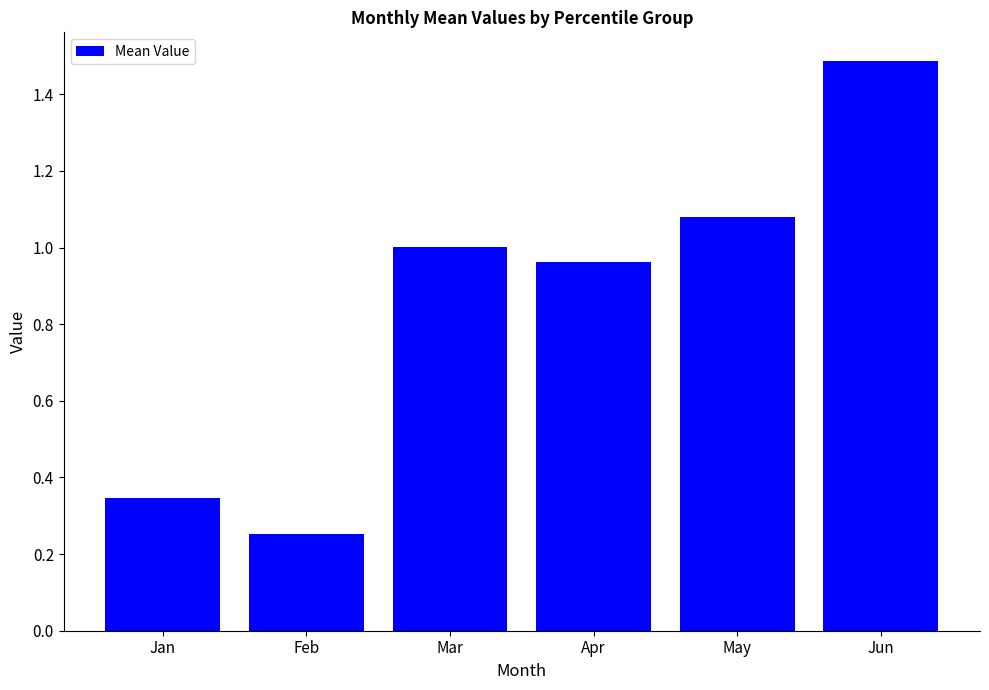

List the labels in order of value, largest first.

Jun, May, Mar, Apr, Jan, Feb